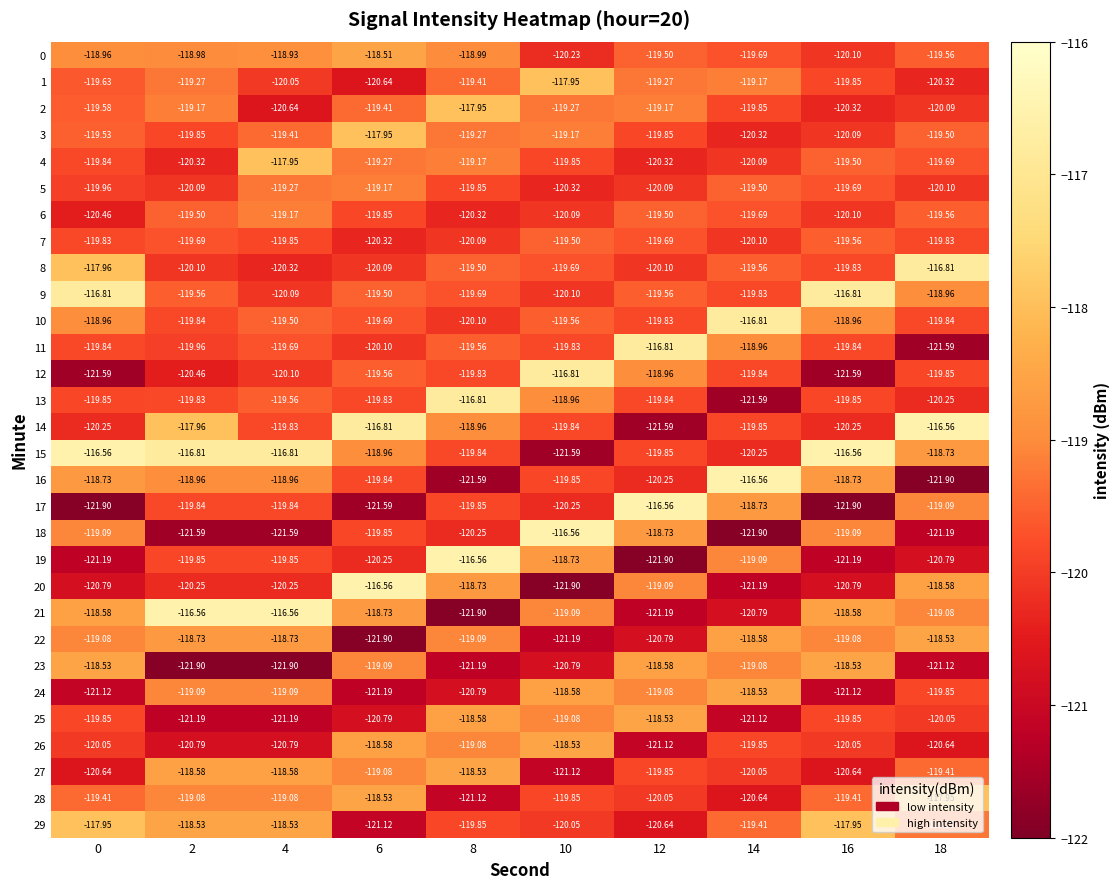

Which series changed the most between 8 and 10?

18